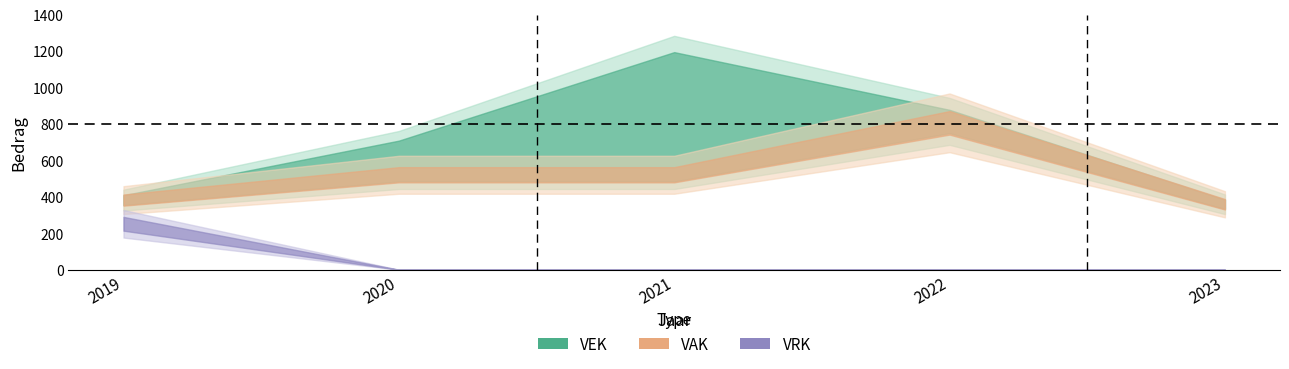

Rank the categories by VEK value from lowest to highest.

2023, 2019, 2020, 2022, 2021